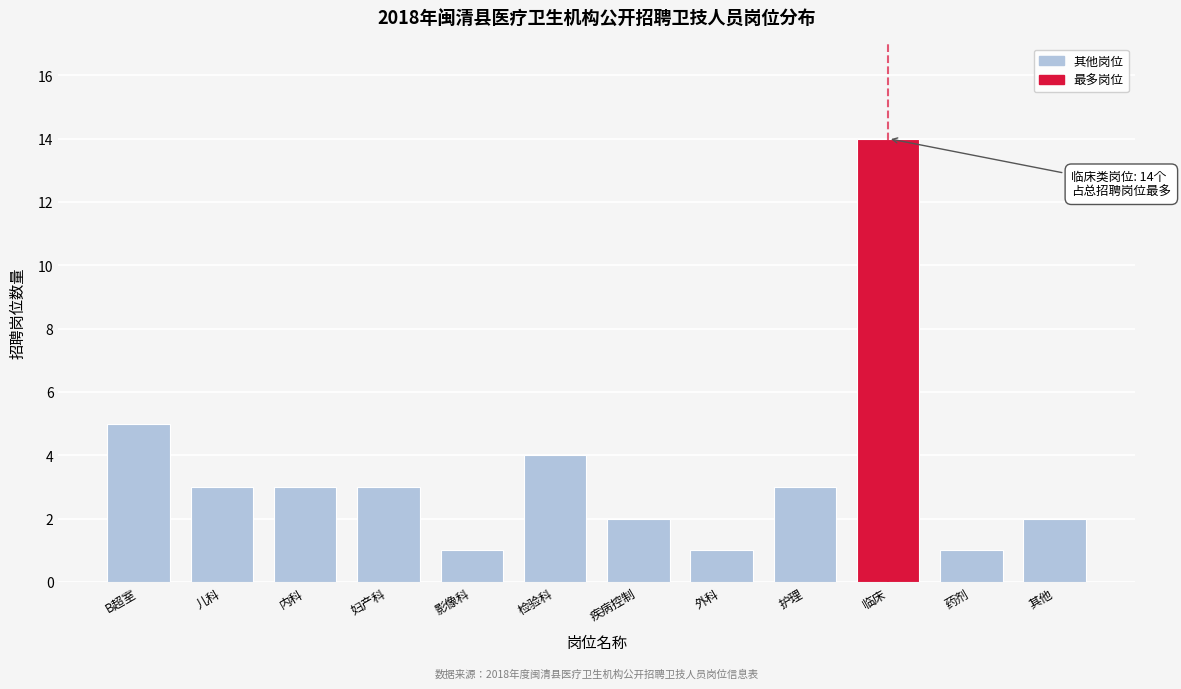

Reading right to left, transcribe all the data shown in this chart.

其他=2	药剂=1	临床=14	护理=3	外科=1	疾病控制=2	检验科=4	影像科=1	妇产科=3	内科=3	儿科=3	B超室=5